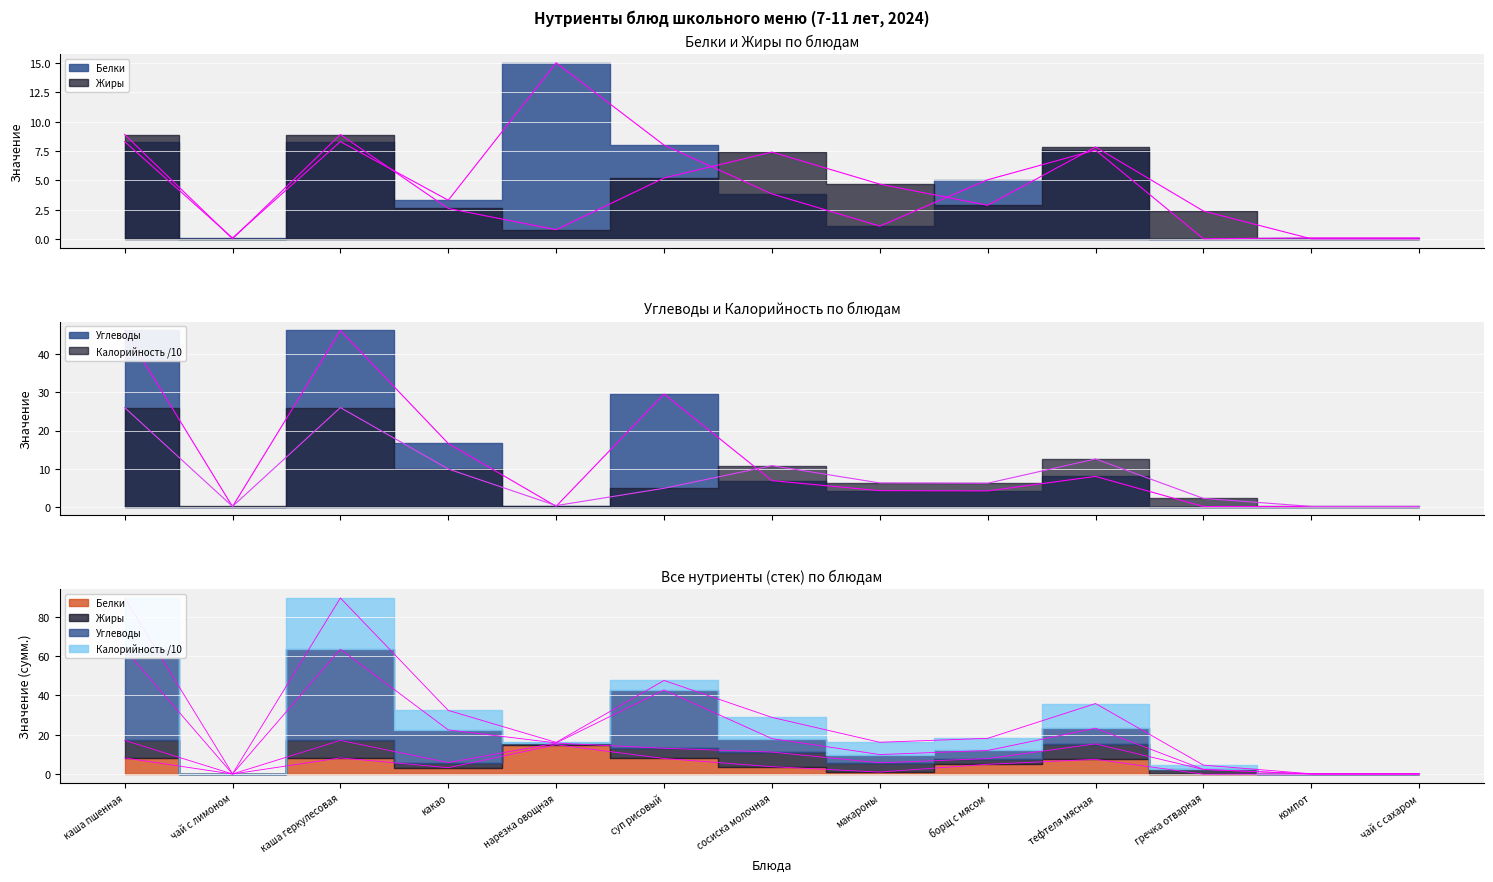

What is the value of the Углеводы point at the 6th from the left?

29.6